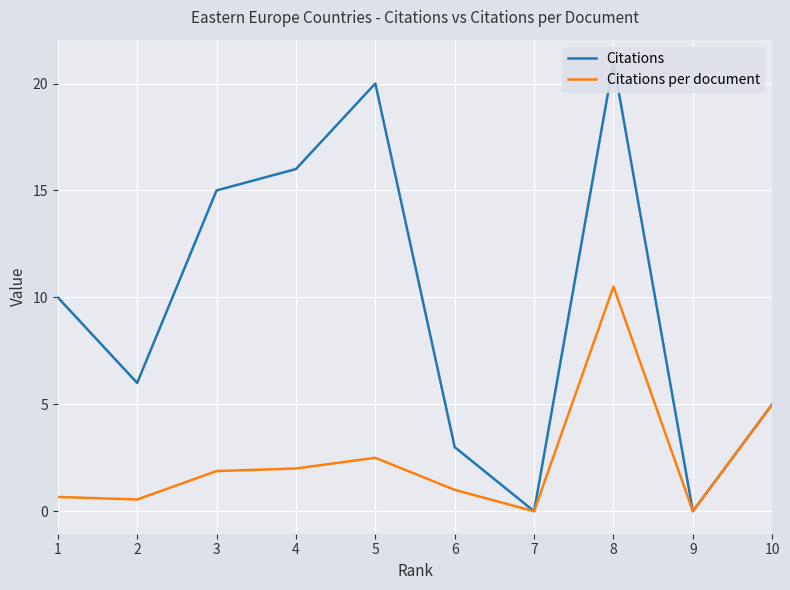

The value of Citations at 5 is 20.0. True or false?

True